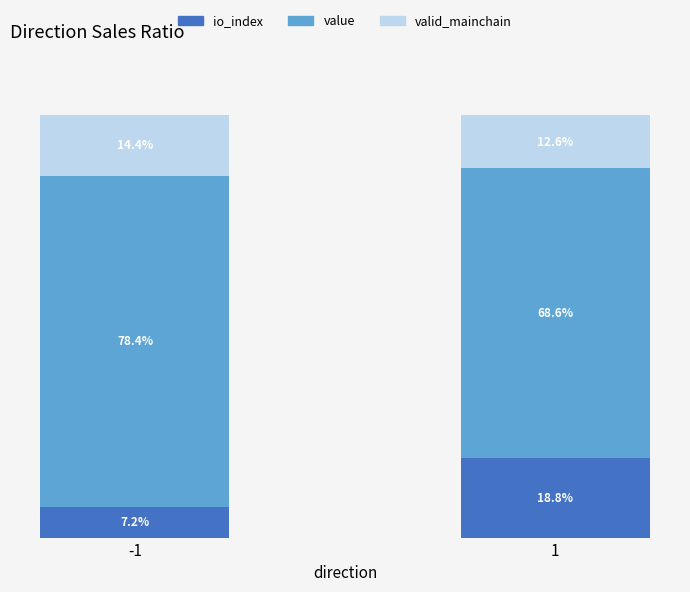

The io_index series shows 5.0 at -1. True or false?

False